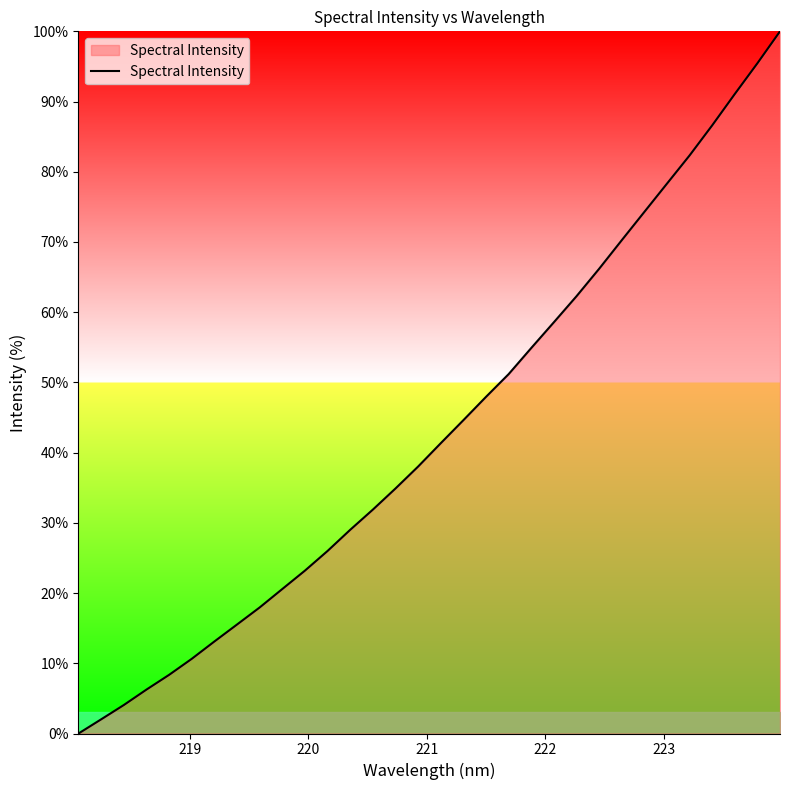

What is the maximum value shown in the chart?

100.0